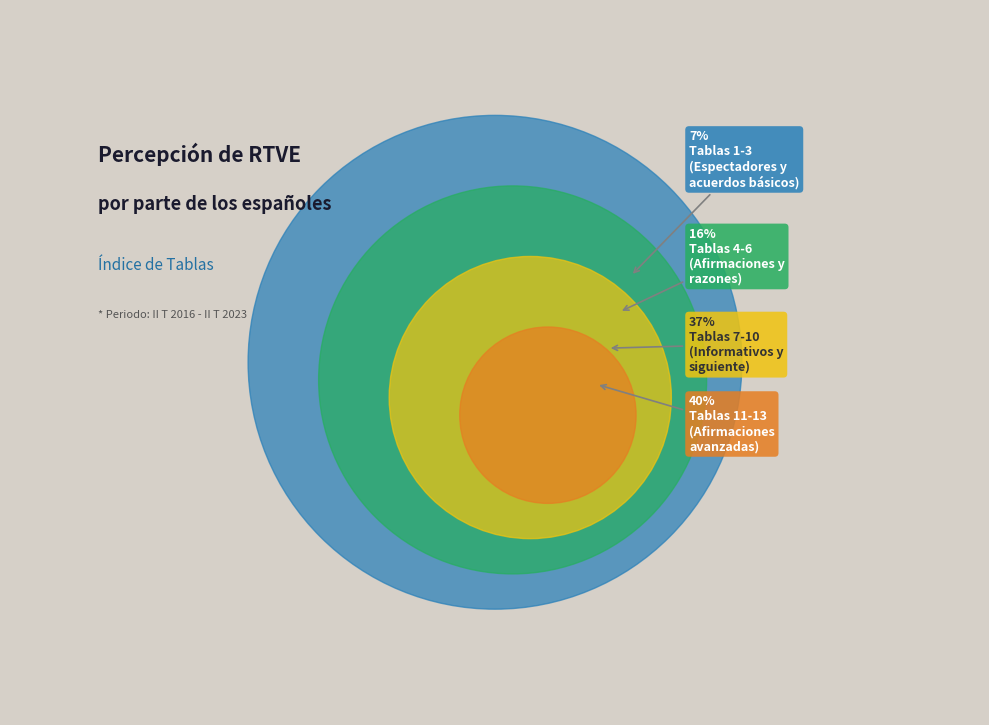

Is there any slice that represents more than half of the pie?

No